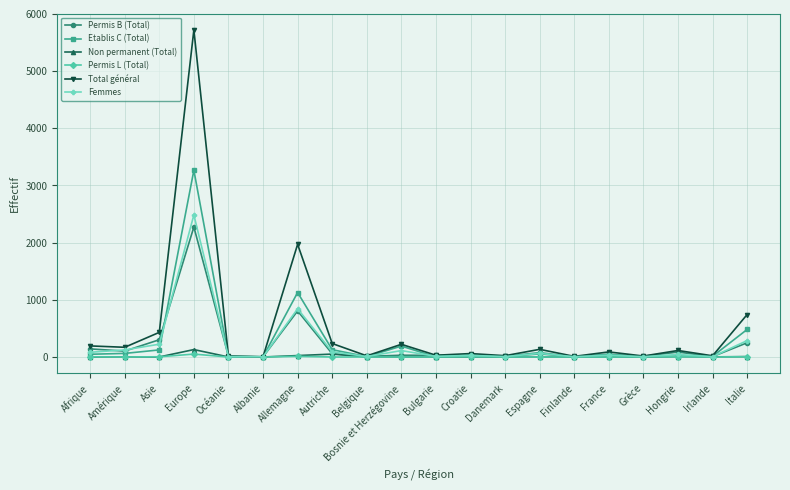

Is the value of Etablis C (Total) at Allemagne greater than the value of Non permanent (Total) at Allemagne?

Yes